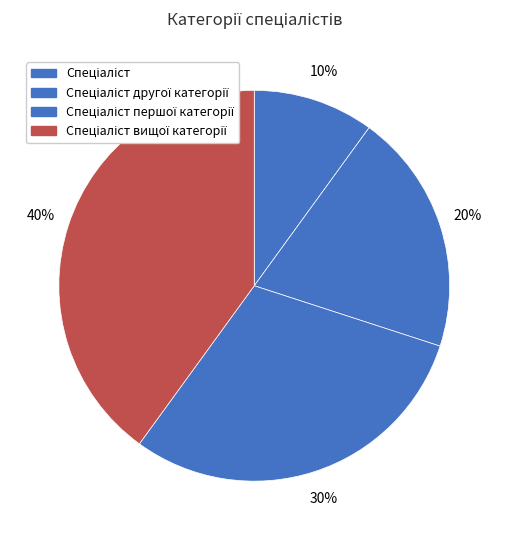

The Спеціаліст вищої категорії slice represents 55% of the pie. True or false?

False